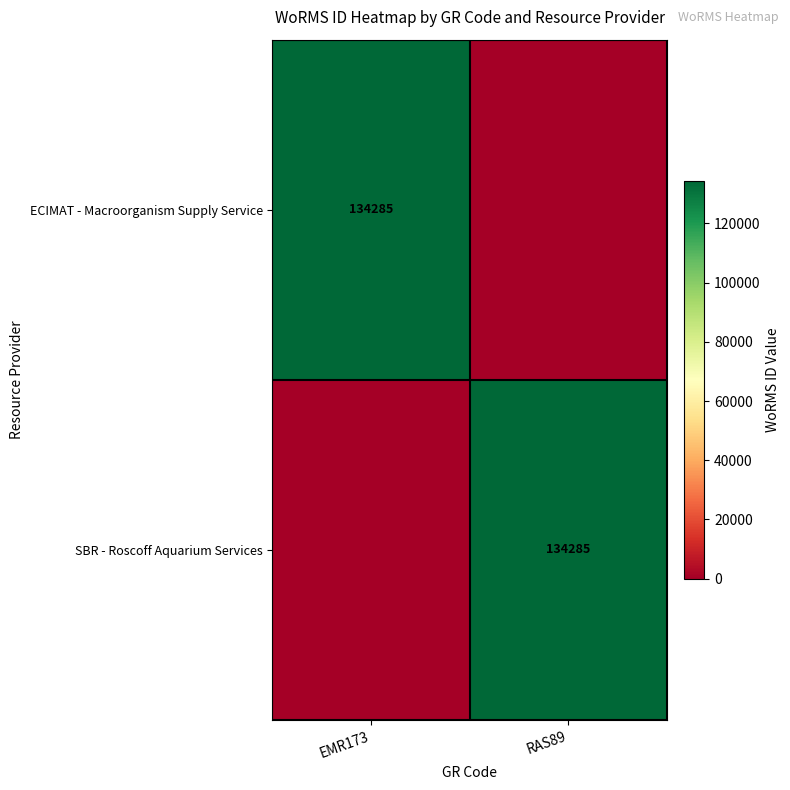

What is the total value across all series at EMR173?

134285